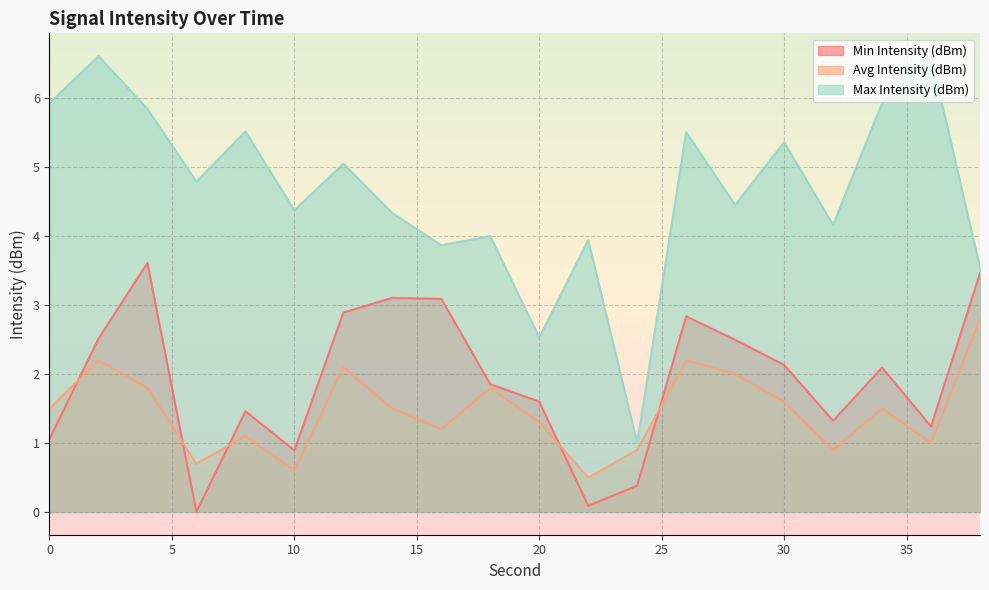

How many interior local valleys does the Avg Intensity (dBm) series have?

6